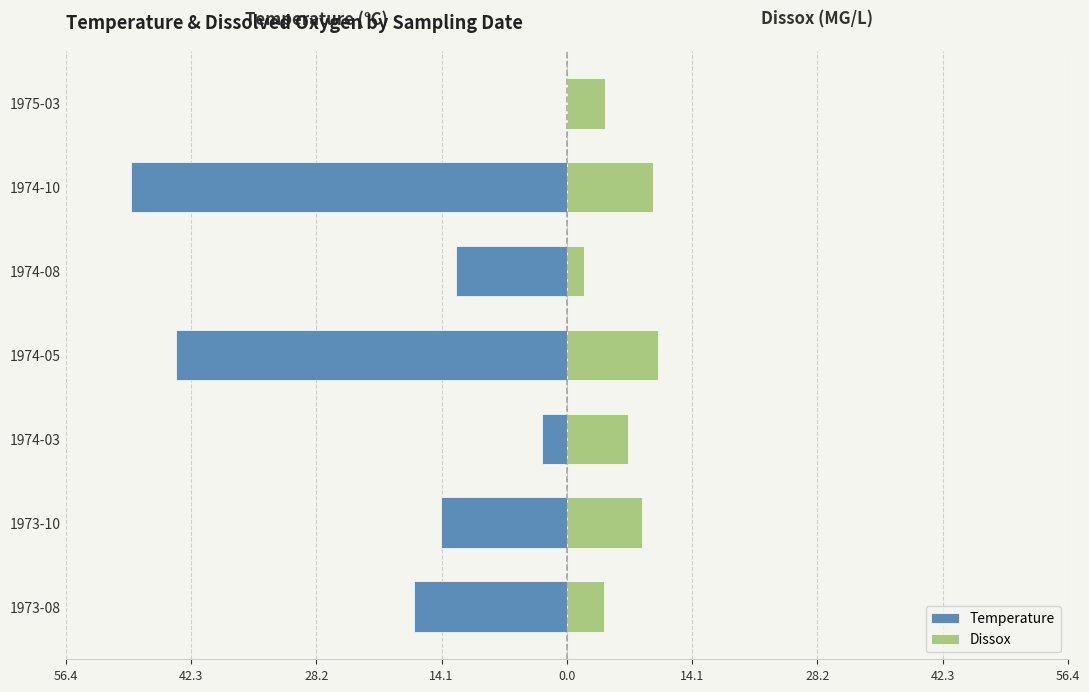

What are all the series names shown in the legend?

Temperature, Dissox